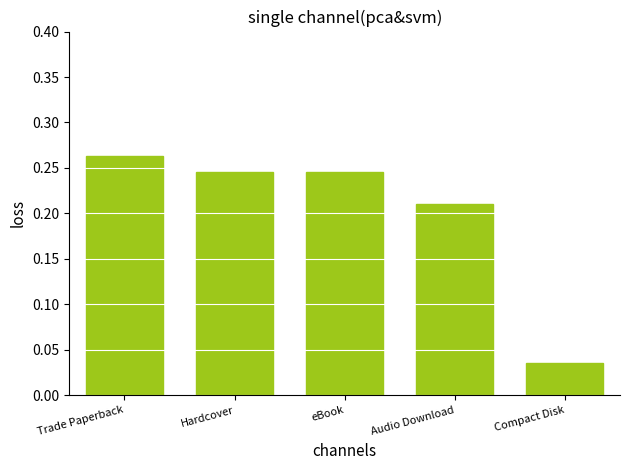

Is it true that the value at eBook is 0.4?

False